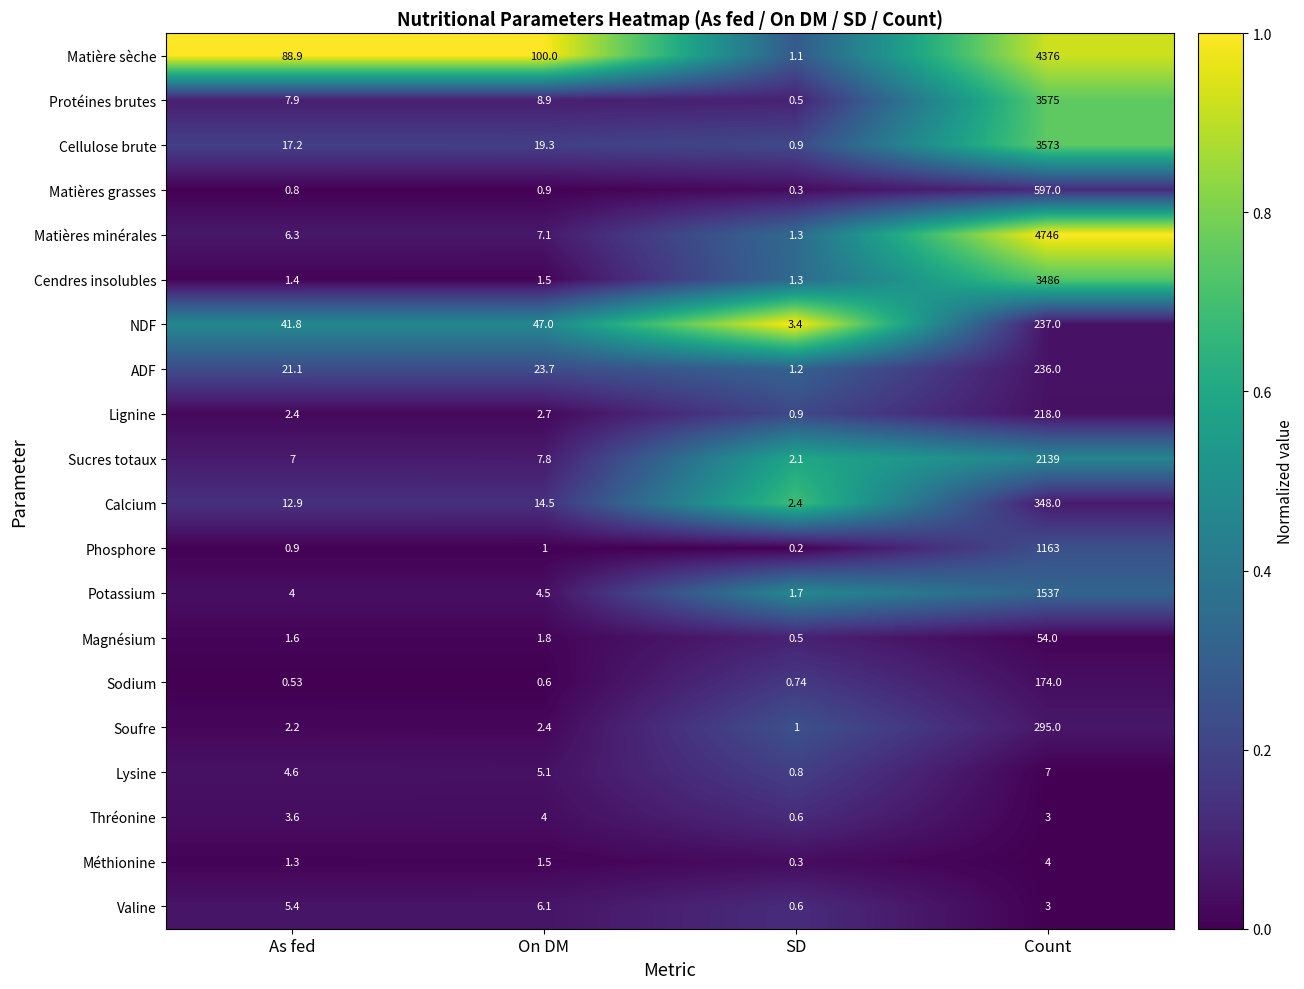

Rank the categories by Matières minérales value from lowest to highest.

SD, As fed, On DM, Count